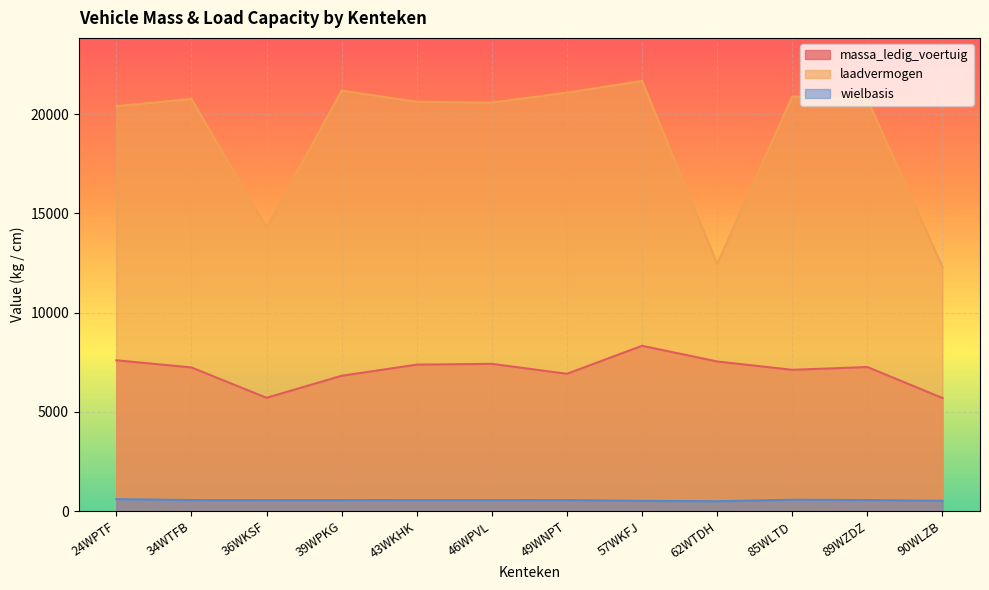

How many lines are shown in the chart?

3